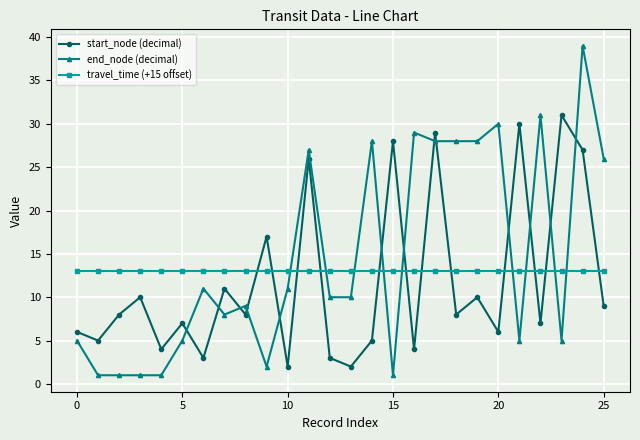

Reading right to left, extract all data points from this chart.

start_node (decimal): 9	27	31	7	30	6	10	8	29	4	28	5	2	3	26	2	17	8	11	3	7	4	10	8	5	6
end_node (decimal): 26	39	5	31	5	30	28	28	28	29	1	28	10	10	27	11	2	9	8	11	5	1	1	1	1	5
travel_time (+15 offset): 13	13	13	13	13	13	13	13	13	13	13	13	13	13	13	13	13	13	13	13	13	13	13	13	13	13